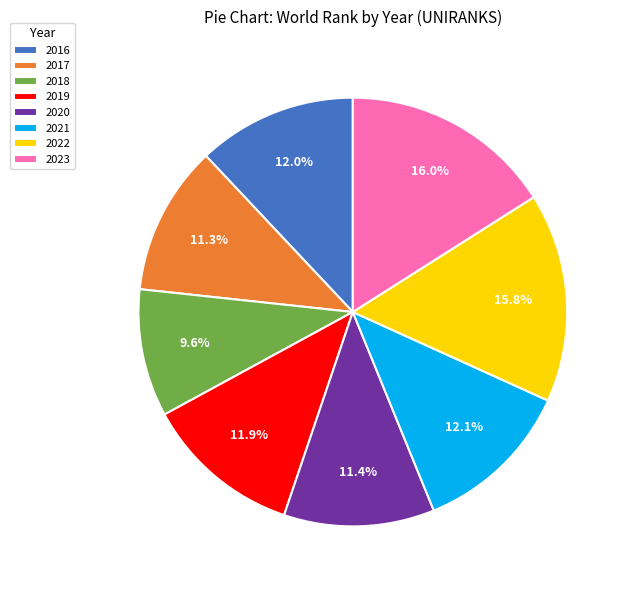

To the nearest percent, what is the average slice percentage?

12%